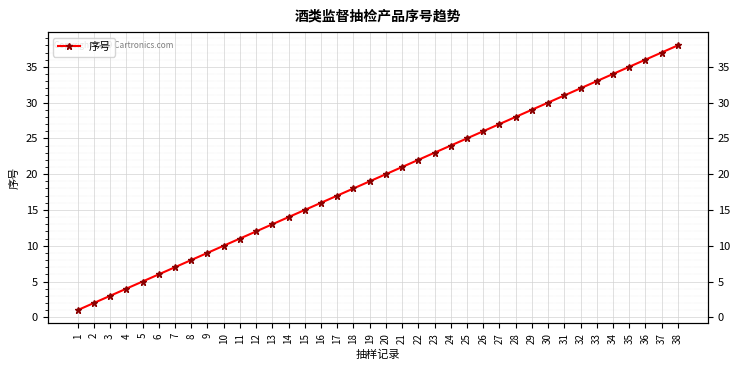

True or false: the data has more than 2 interior local peaks.

False